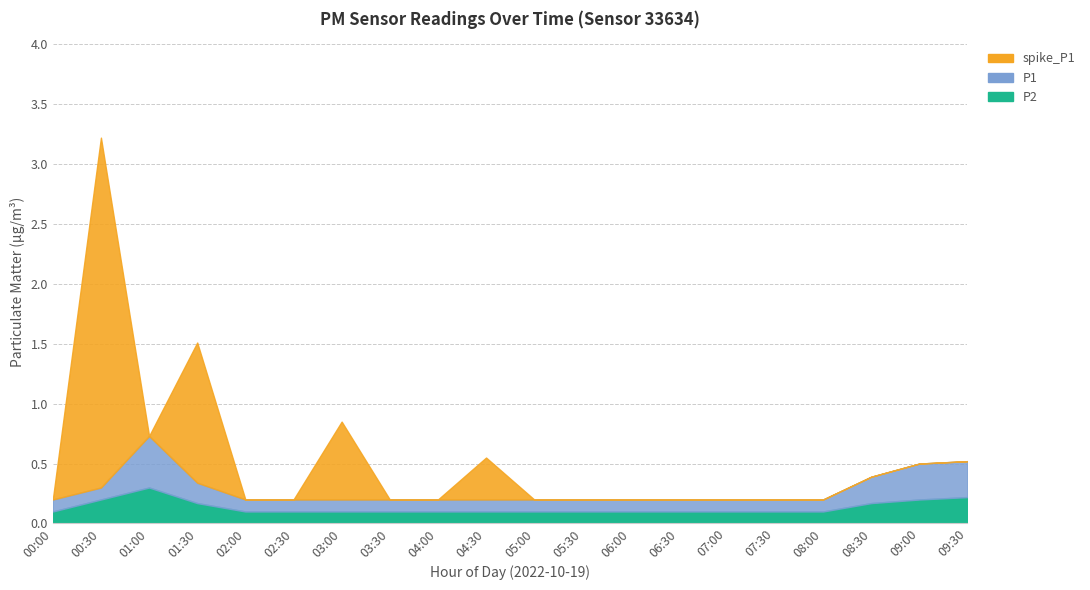

How many lines are shown in the chart?

3